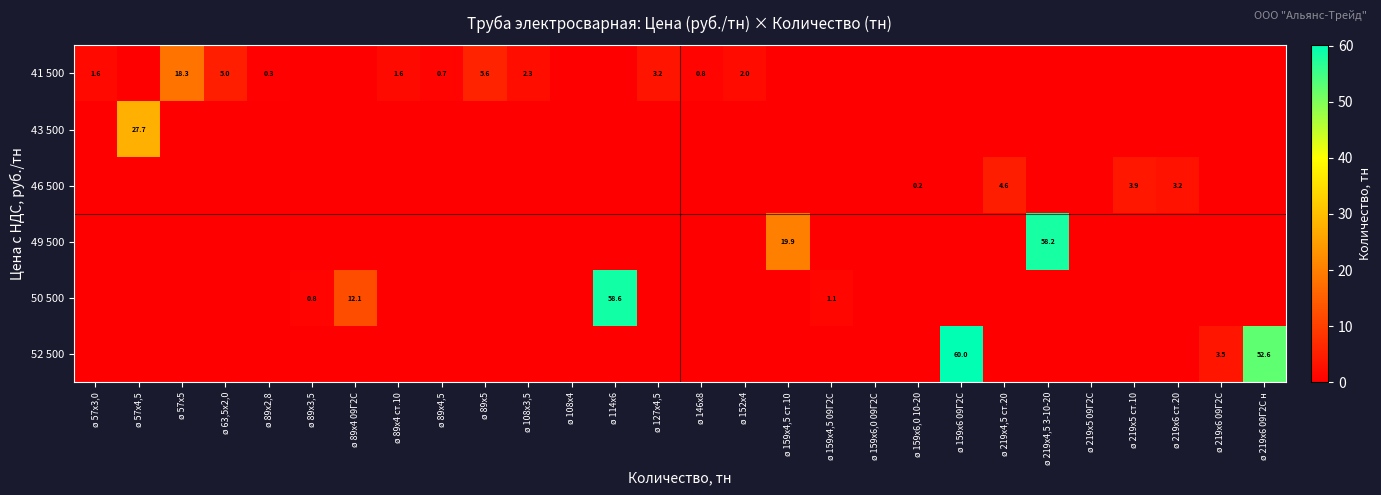

List the labels in order of 49 500 value, smallest first.

ø 57х3,0, ø 57х4,5, ø 57х5, ø 63,5х2,0, ø 89х2,8, ø 89х3,5, ø 89х4 09Г2С, ø 89х4 ст.10, ø 89х4,5, ø 89х5, ø 108х3,5, ø 108х4, ø 114х6, ø 127х4,5, ø 146х8, ø 152х4, ø 159х4,5 09Г2С, ø 159х6,0 09Г2С, ø 159х6,0 10-20, ø 159х6 09Г2С, ø 219х4,5 ст.20, ø 219х5 09Г2С, ø 219х5 ст.10, ø 219х6 ст.20, ø 219х6 09Г2С, ø 219х6 09Г2С н, ø 159х4,5 ст.10, ø 219х4,5 3-10-20